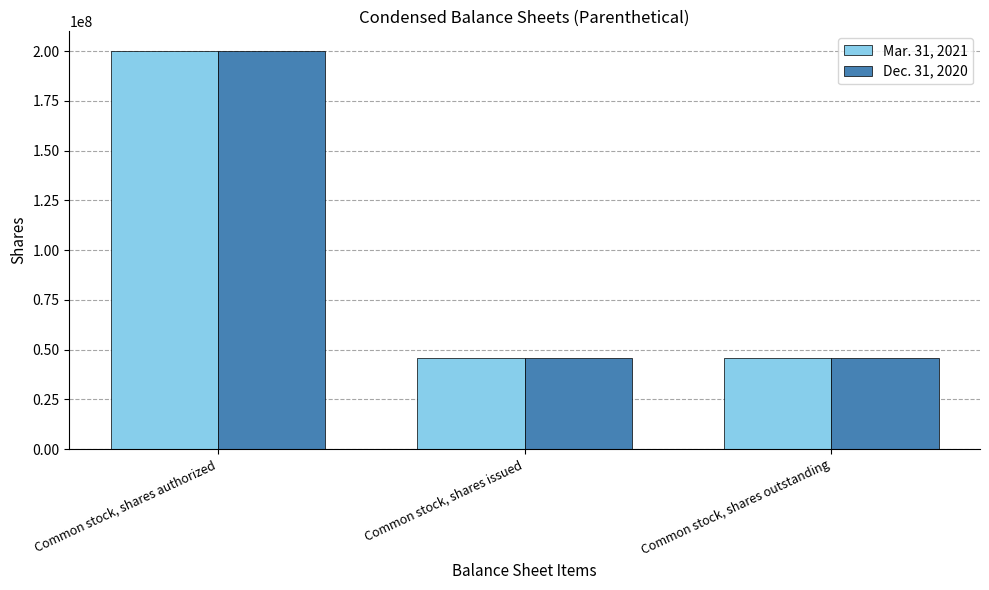

What value does the Dec. 31, 2020 series have at Common stock, shares issued?

45621868